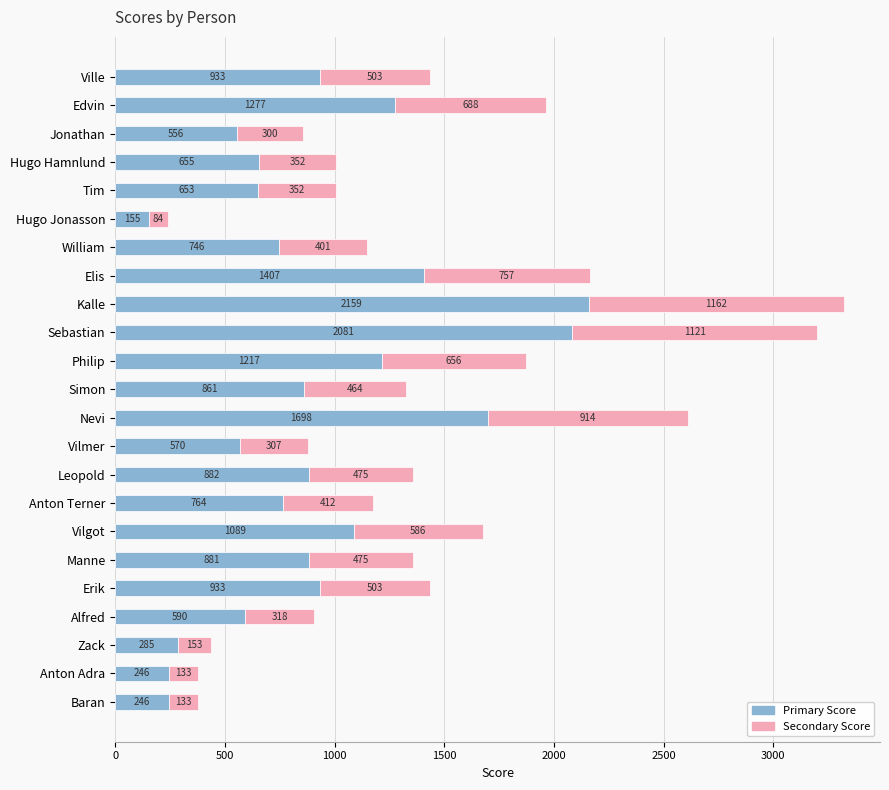

At which category is the sum across all series the highest?

Kalle